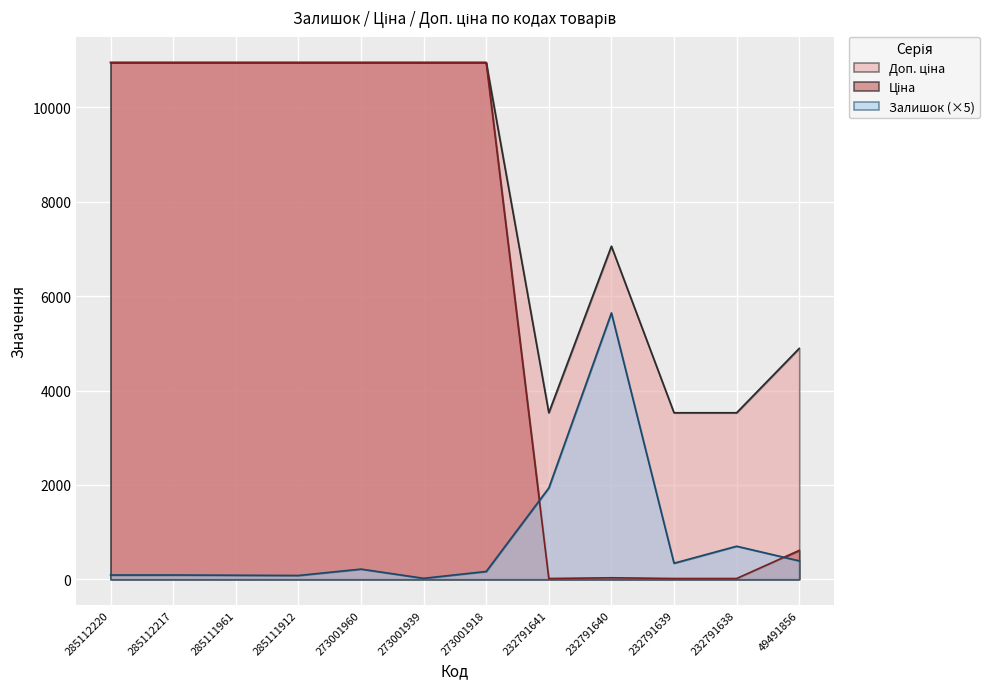

True or false: Доп. ціна has a value of 16259.0 at 285111912.

False